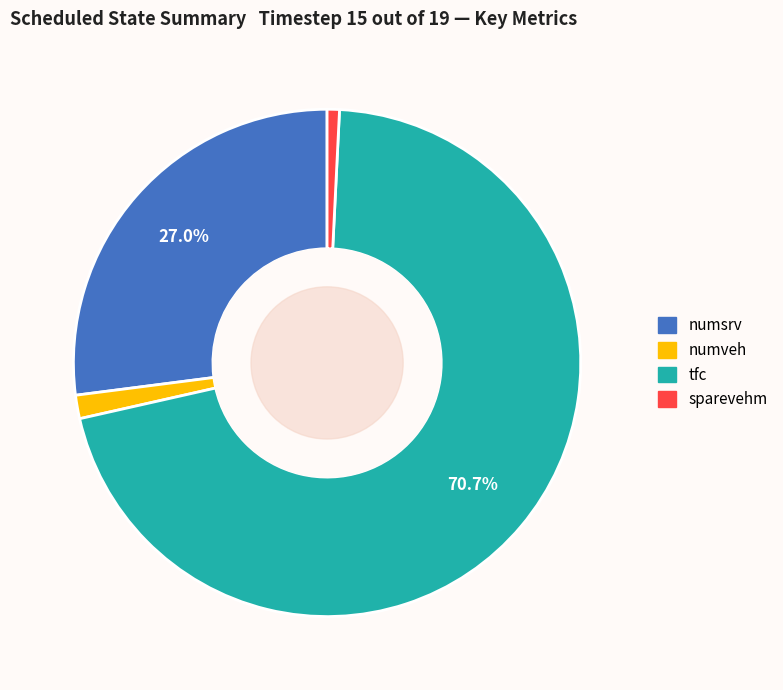

Is there a majority slice in this chart?

Yes